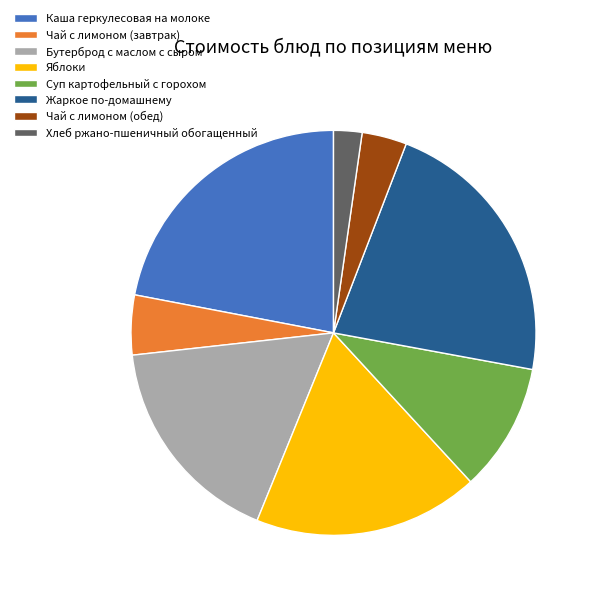

Which slice is the smallest?

Хлеб ржано-пшеничный обогащенный